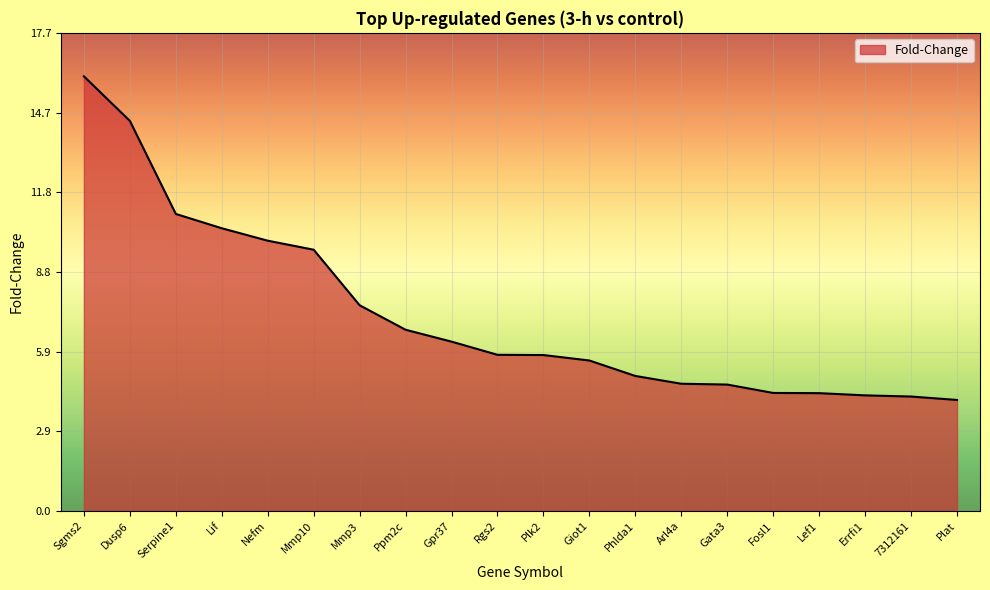

What is the sum of all values?

144.8